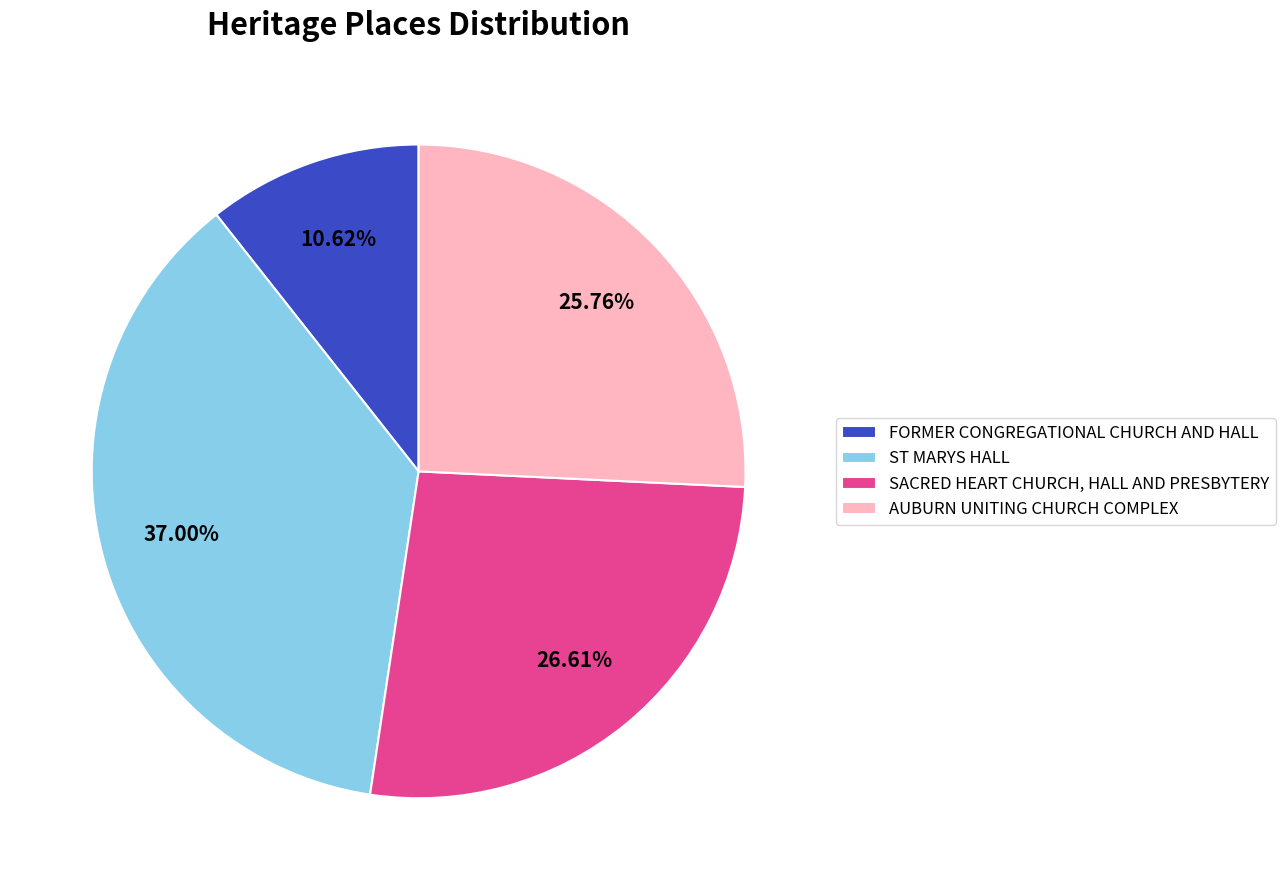

To the nearest percent, what is the combined percentage of SACRED HEART CHURCH, HALL AND PRESBYTERY and AUBURN UNITING CHURCH COMPLEX?

52%